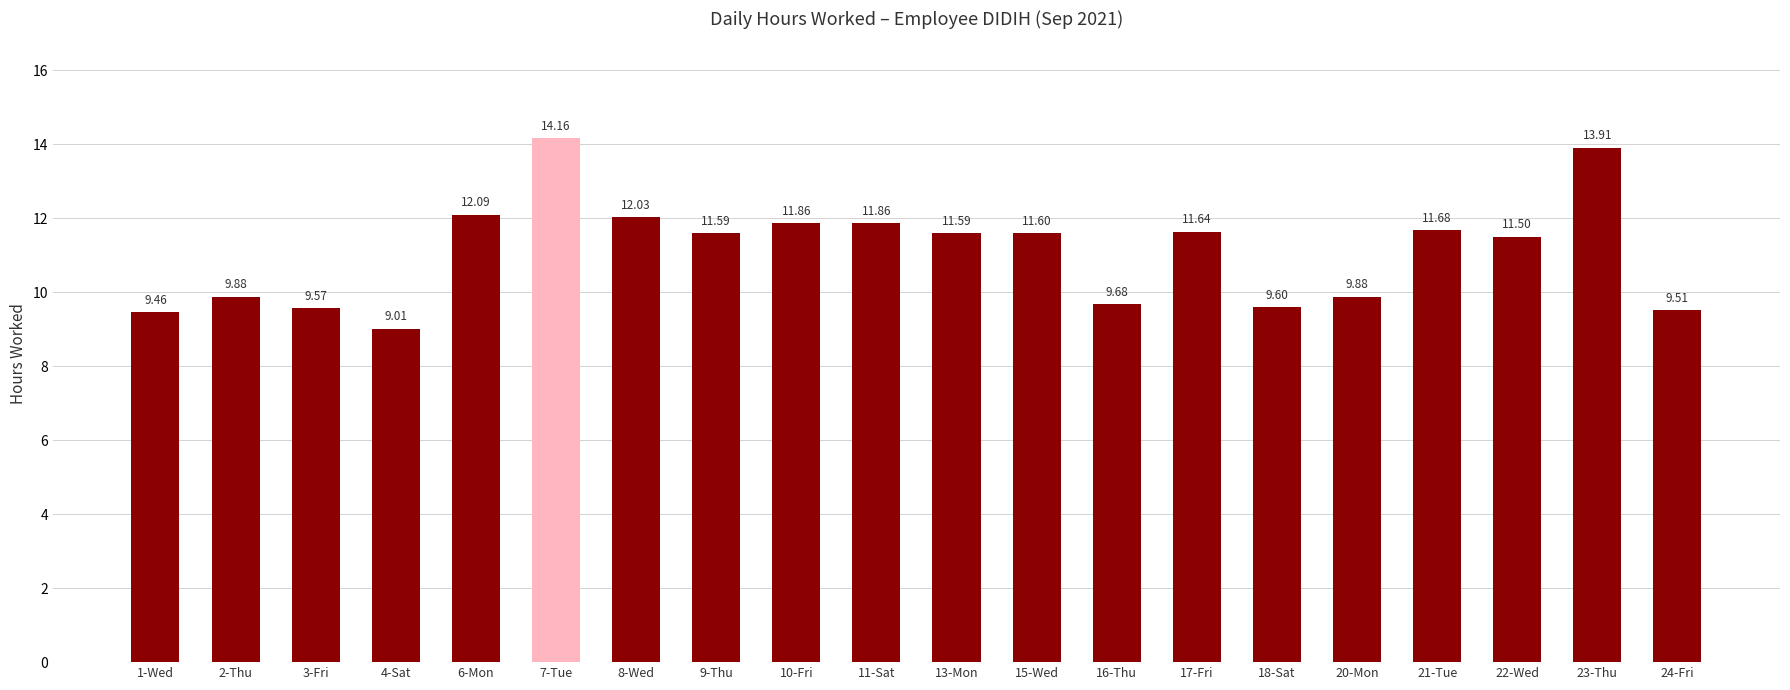

What is the smallest value displayed?

9.0